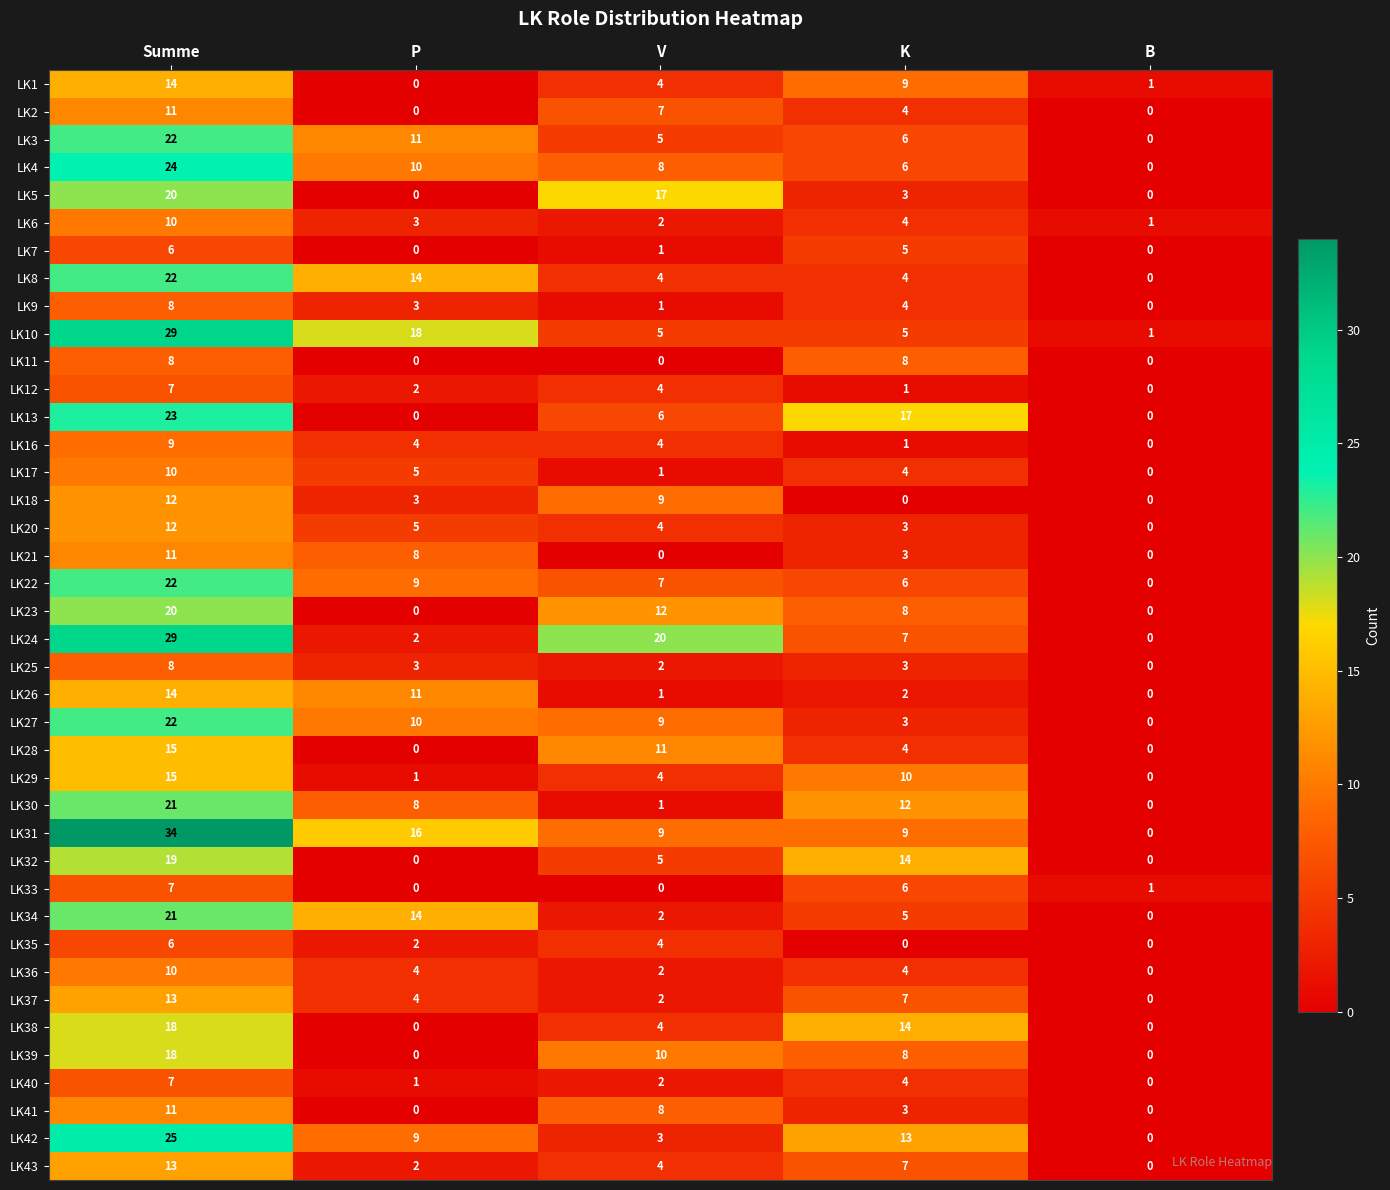

Which series changed the most between Summe and B?

LK31